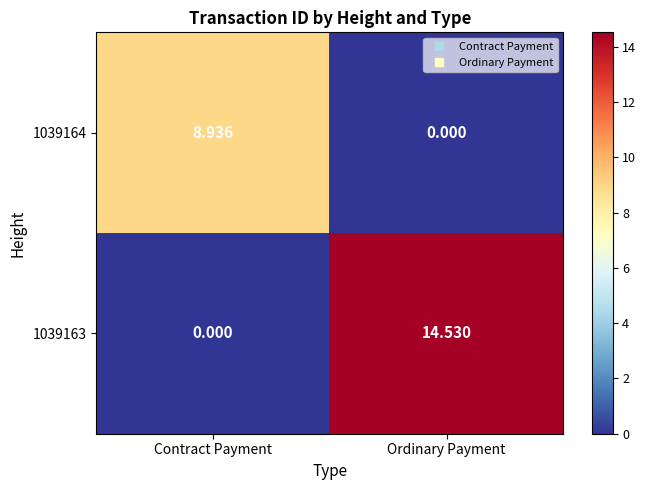

What is the greatest value displayed?

14.5